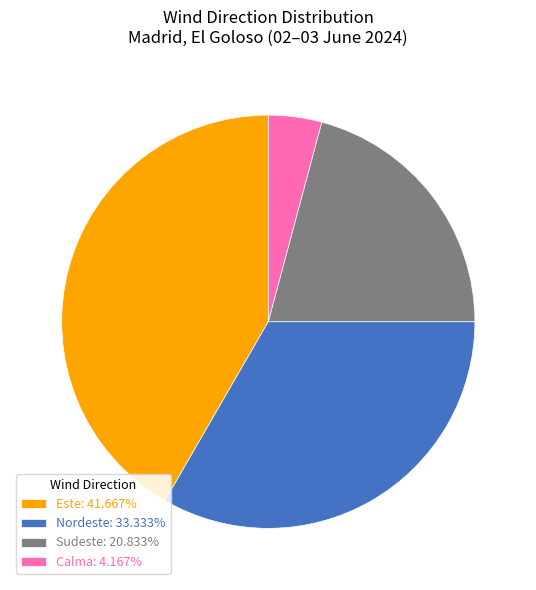

What is the ratio of the value at Este: 41.667% to the value at Sudeste: 20.833%?

2.0